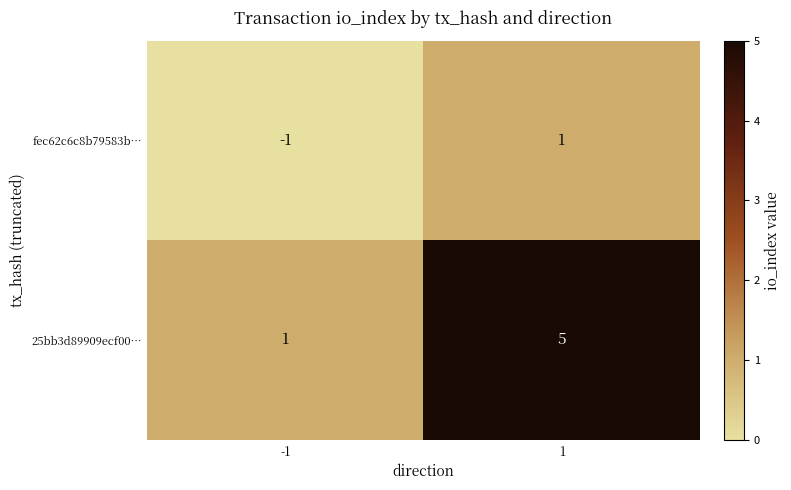

What is the average value of the 25bb3d89909ecf00… series?

3